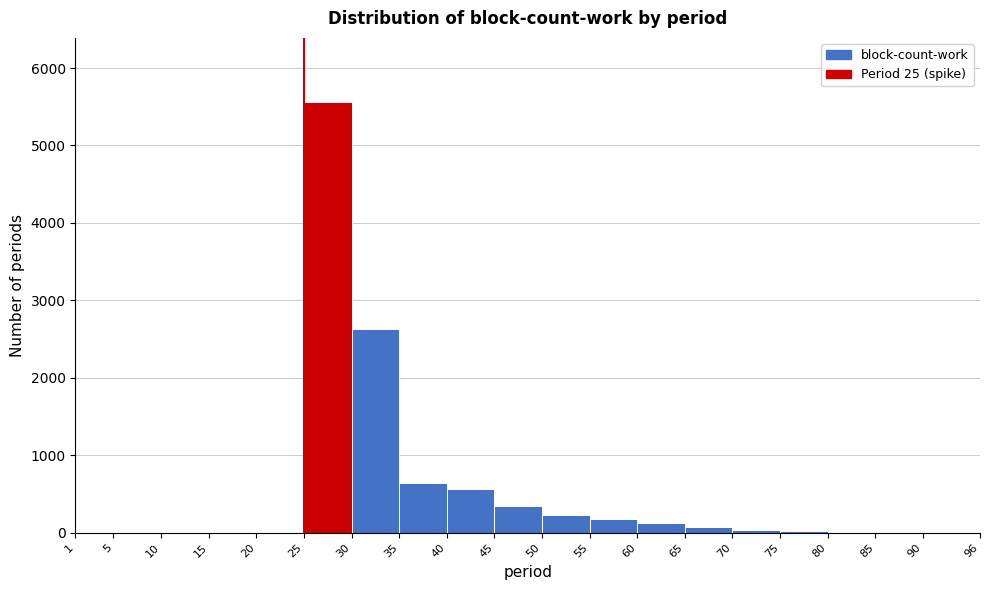

Reading left to right, transcribe this chart: for each bar, give the range it covers on the x-axis and its height. The values are not printed on the chart, so give them approximately, as read against the axis.

1 to 5: under 100
5 to 10: 0
10 to 15: 0
15 to 20: 0
20 to 25: 0
25 to 30: 5600
30 to 35: 2600
35 to 40: 600
40 to 45: 600
45 to 50: 300
50 to 55: 200
55 to 60: 200
60 to 65: 100
65 to 70: under 100
70 to 75: under 100
75 to 80: under 100
80 to 85: under 100
85 to 90: under 100
90 to 96: 0